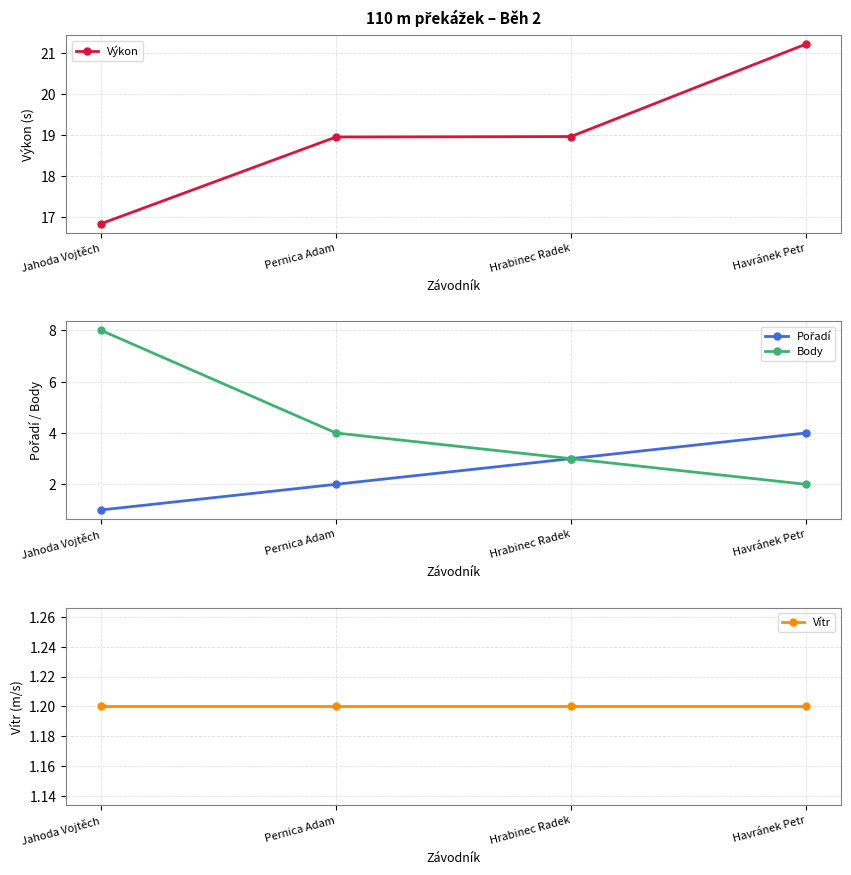

What is the value of the Výkon point at the 3rd from the left?

19.0